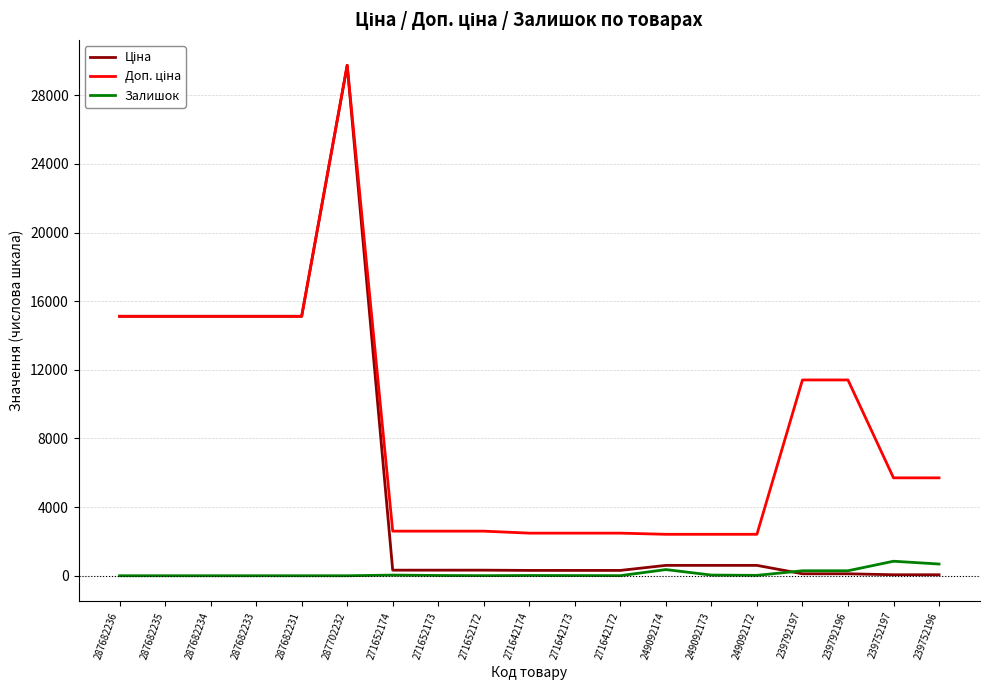

The Залишок series shows 0.0 at 287682235. True or false?

True